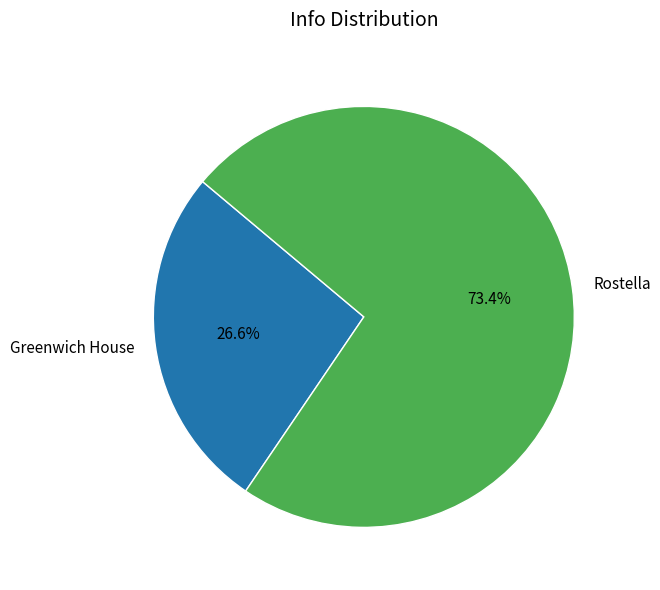

How many slices are in this pie chart?

2